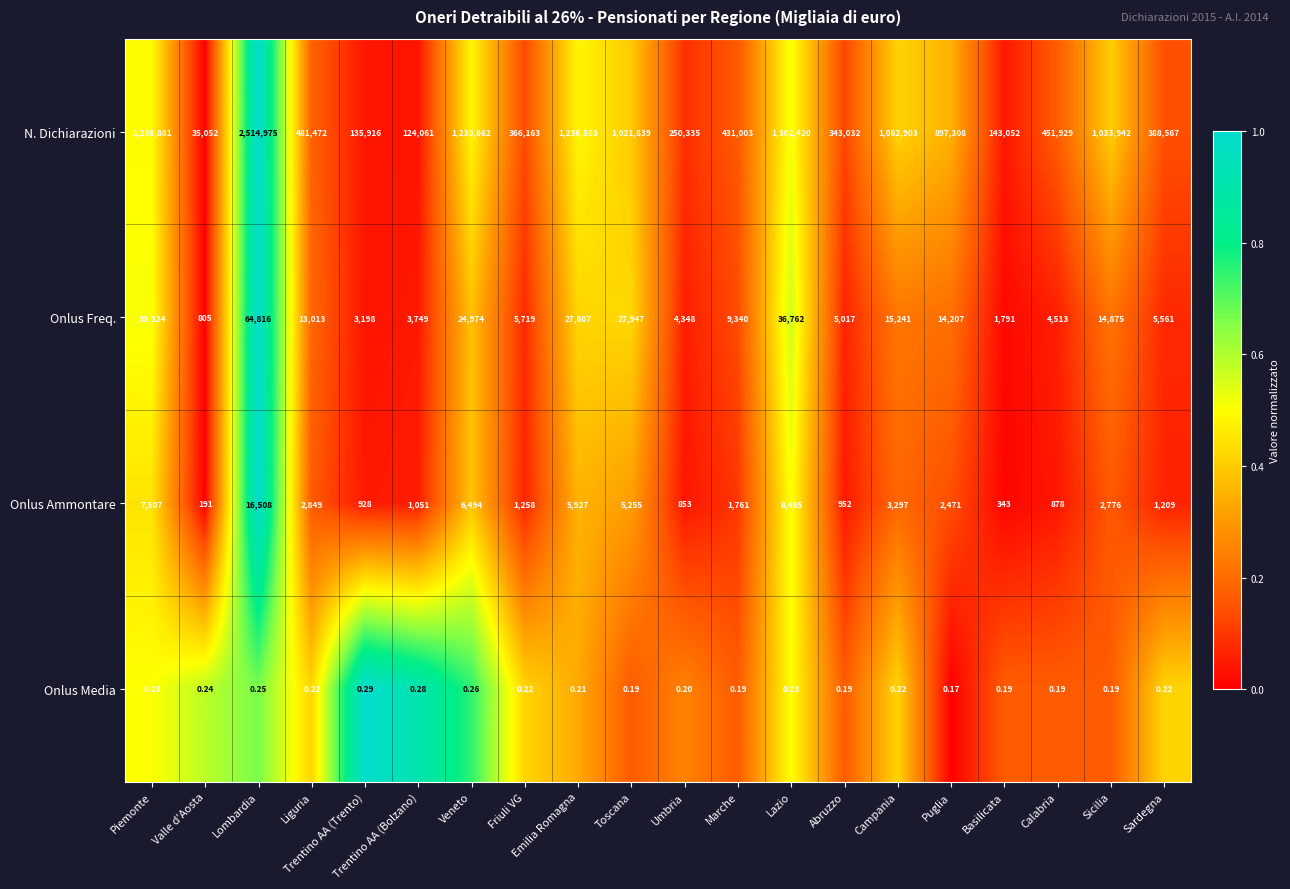

Which series changed the most between Trentino AA (Trento) and Sicilia?

N. Dichiarazioni